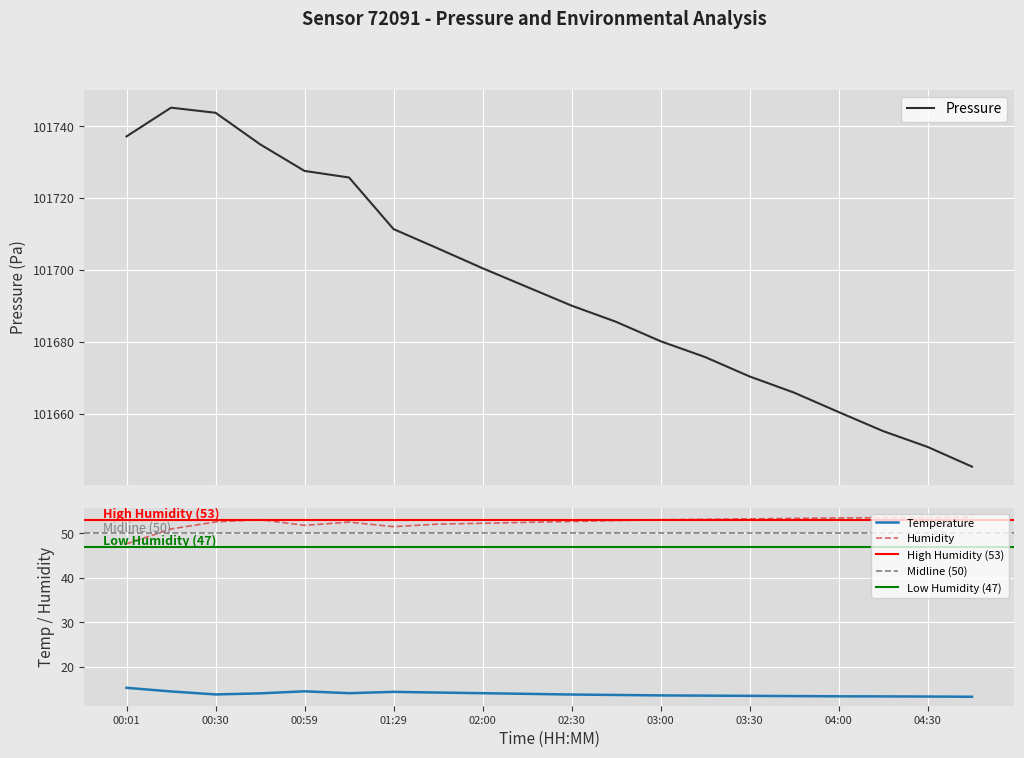

True or false: Humidity and Temperature intersect in this chart.

False